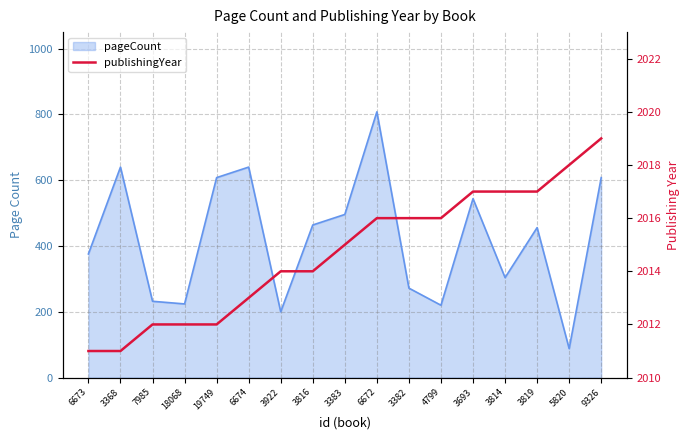

How many values are below 2015?

8